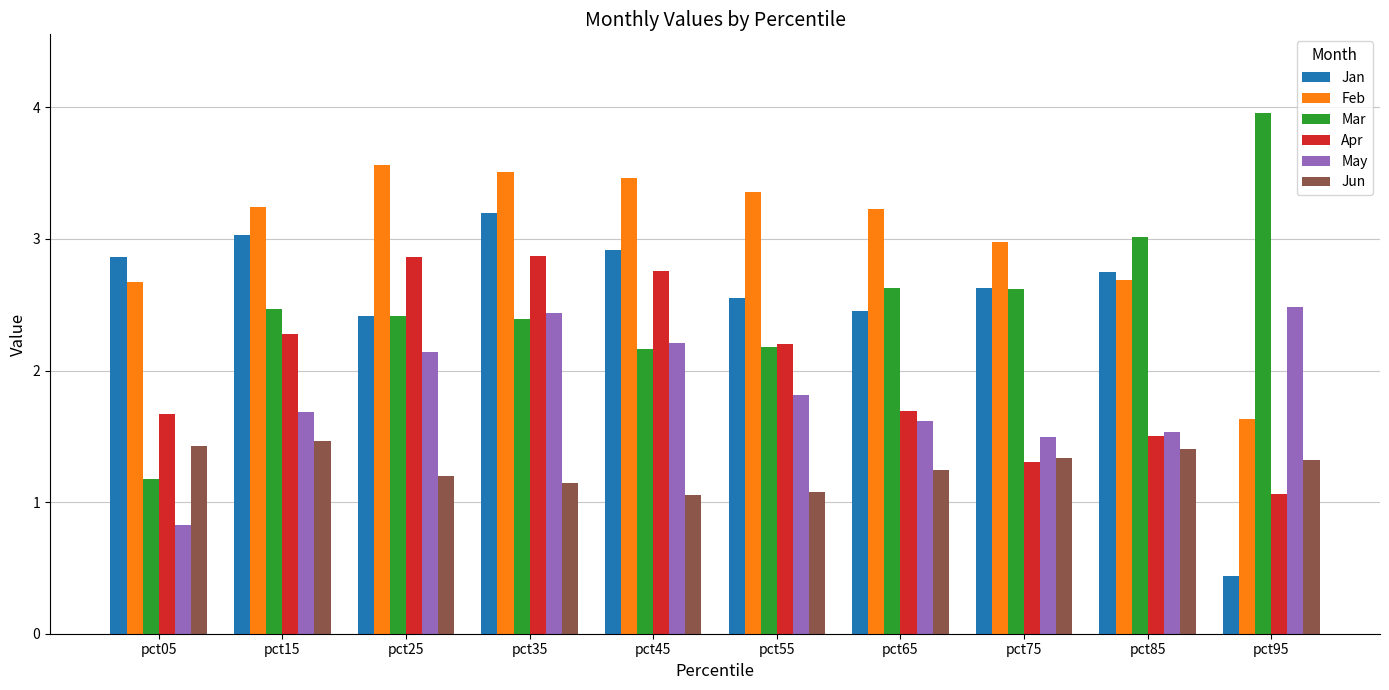

What is the spread (max minus min) of values at pct45?

2.4